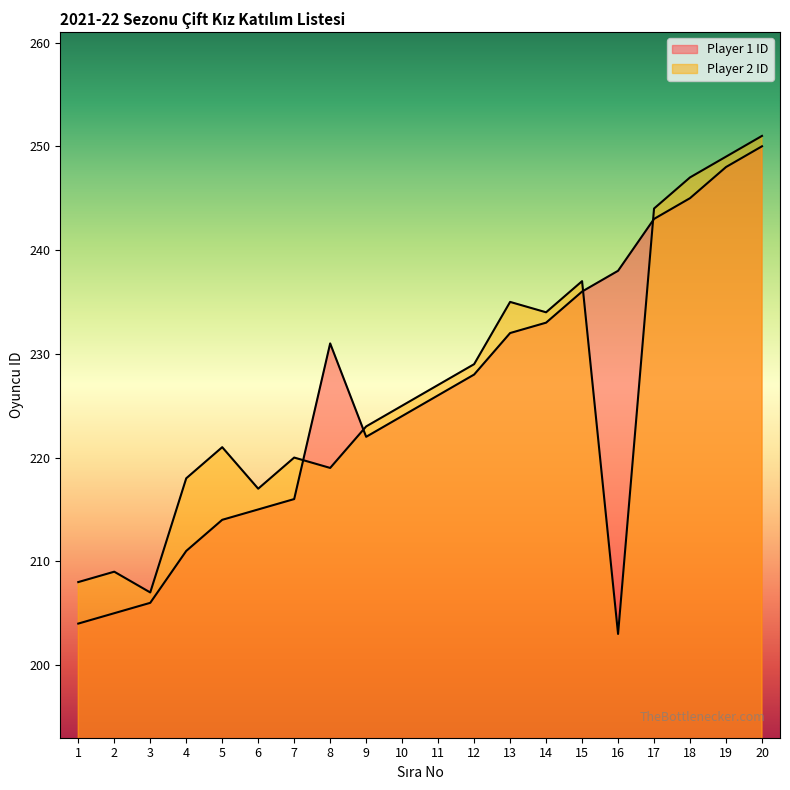

What are all the series names shown in the legend?

Player 1 ID, Player 2 ID